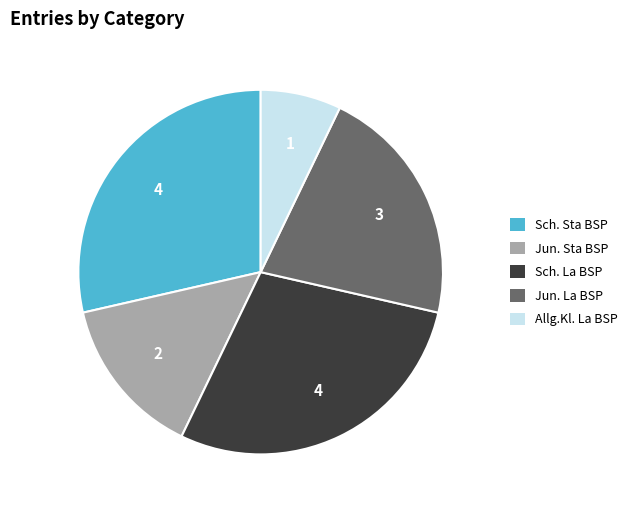

Is there a majority slice in this chart?

No